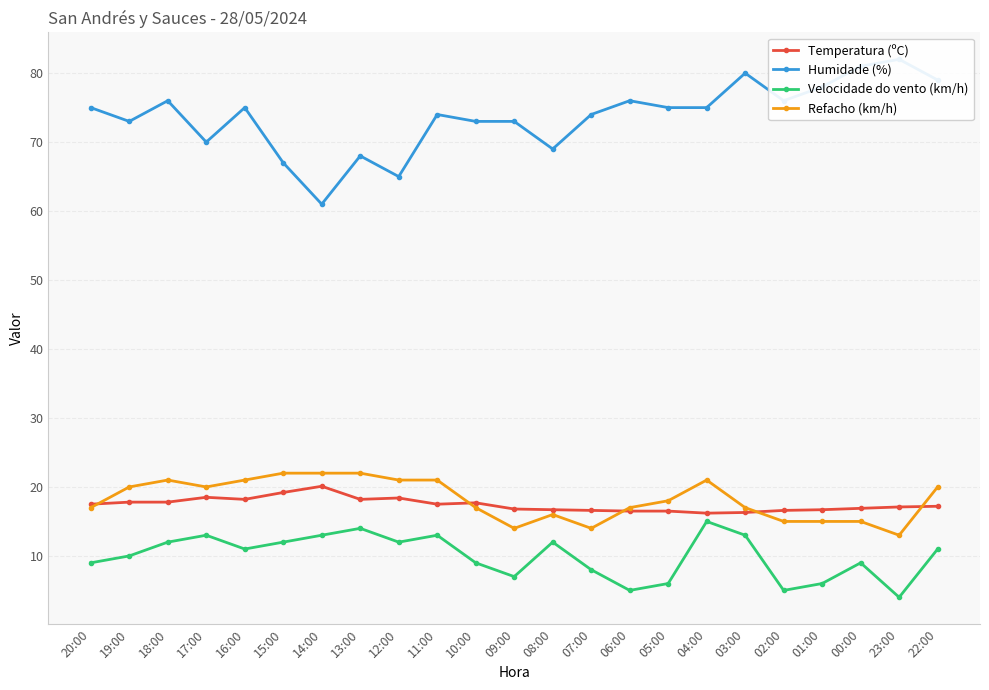

At which category is the sum across all series the highest?

04:00